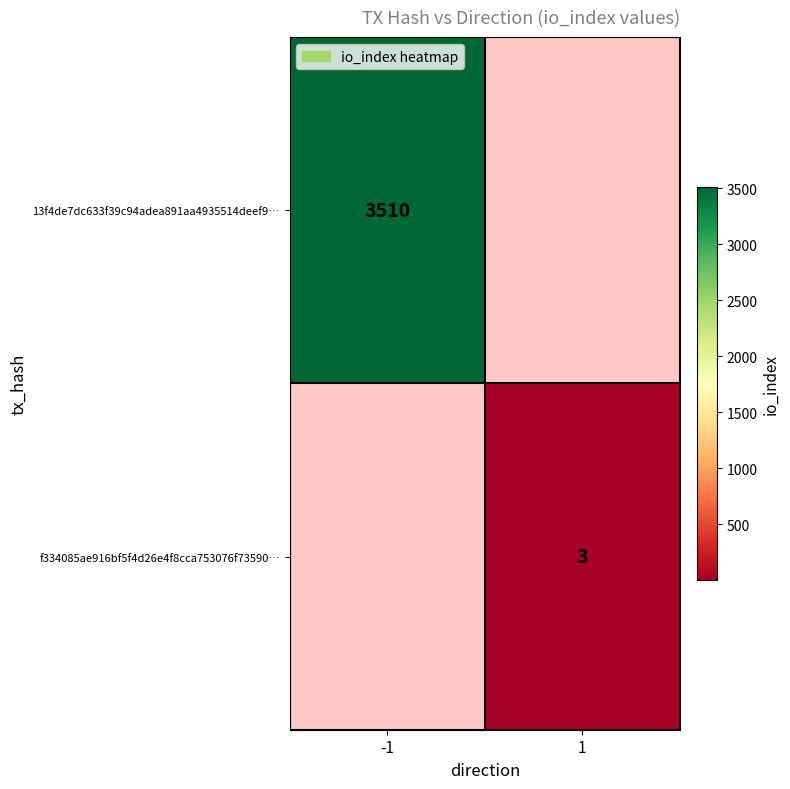

The 13f4de7dc633f39c94adea891aa4935514deef9… series shows 3510 at -1. True or false?

True